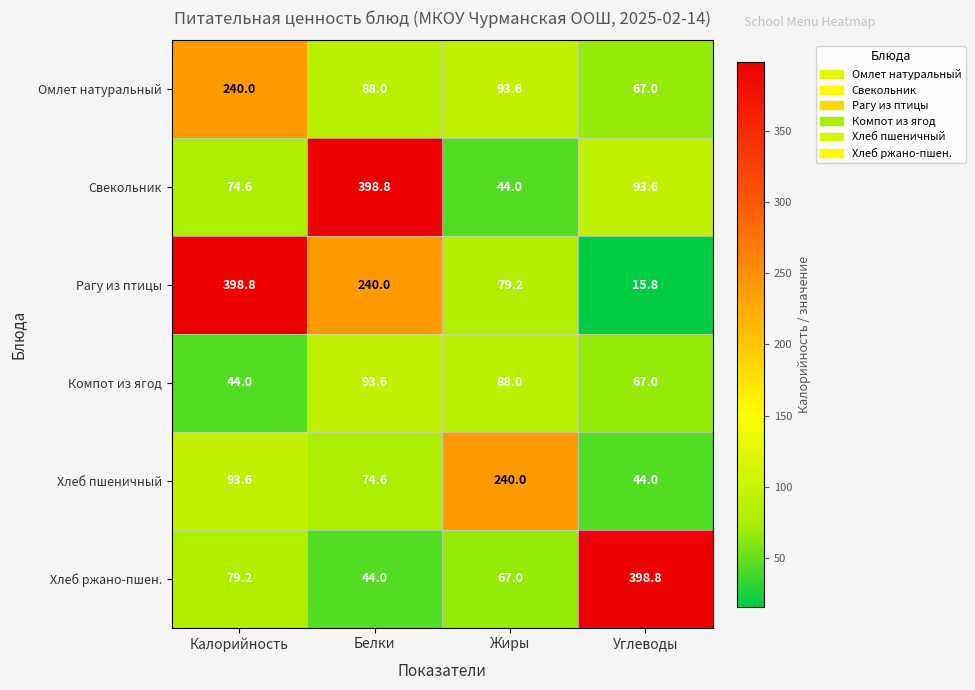

True or false: Омлет натуральный has a value of 98.3 at Углеводы.

False